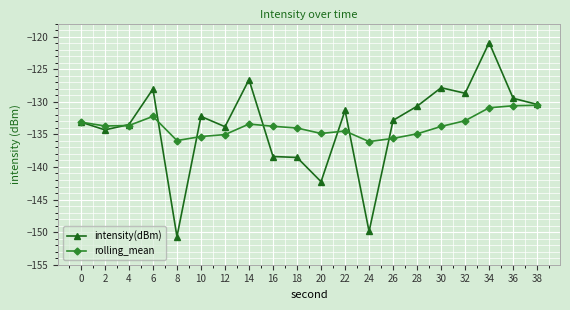

The value of intensity(dBm) at 18 is -138.5. True or false?

True